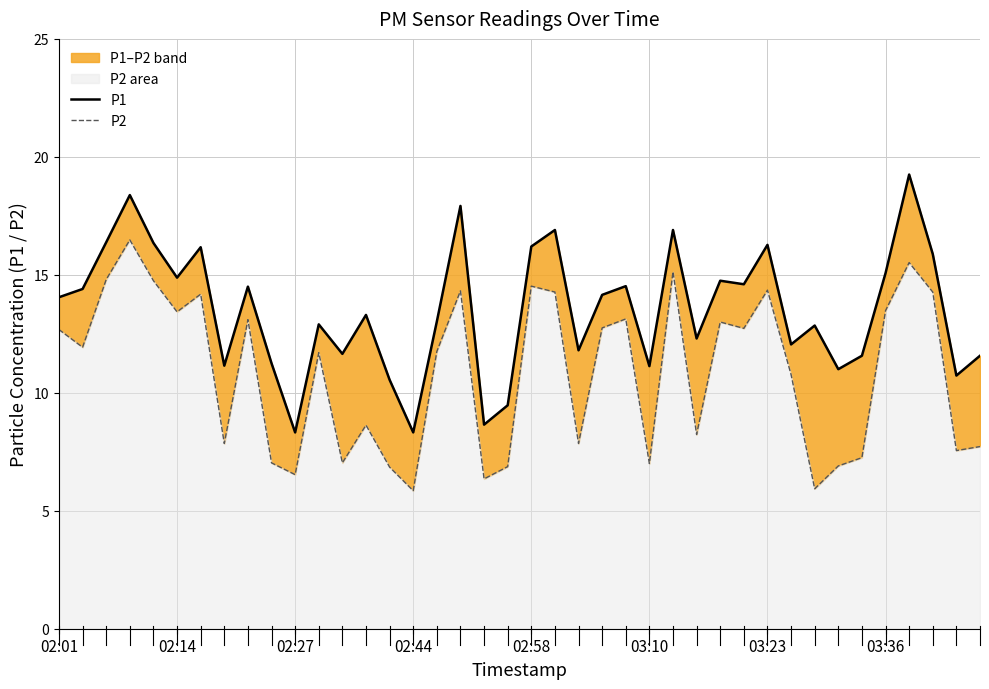

Which series changed the most between 24 and 37?

P1